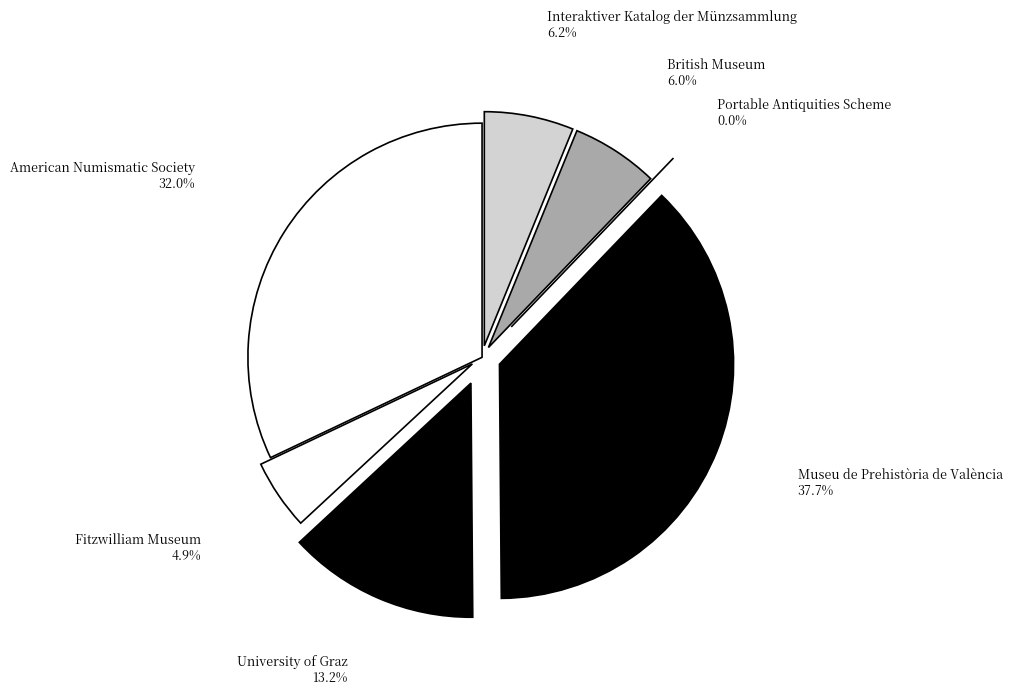

Which category has the biggest portion of the pie?

Museu de Prehistòria de València